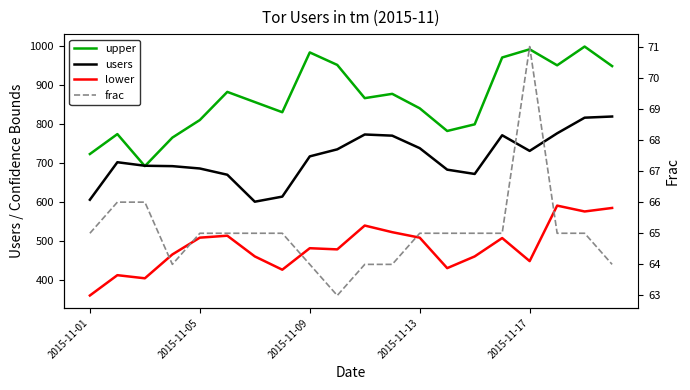

What is the total value across all series at 15?

2314